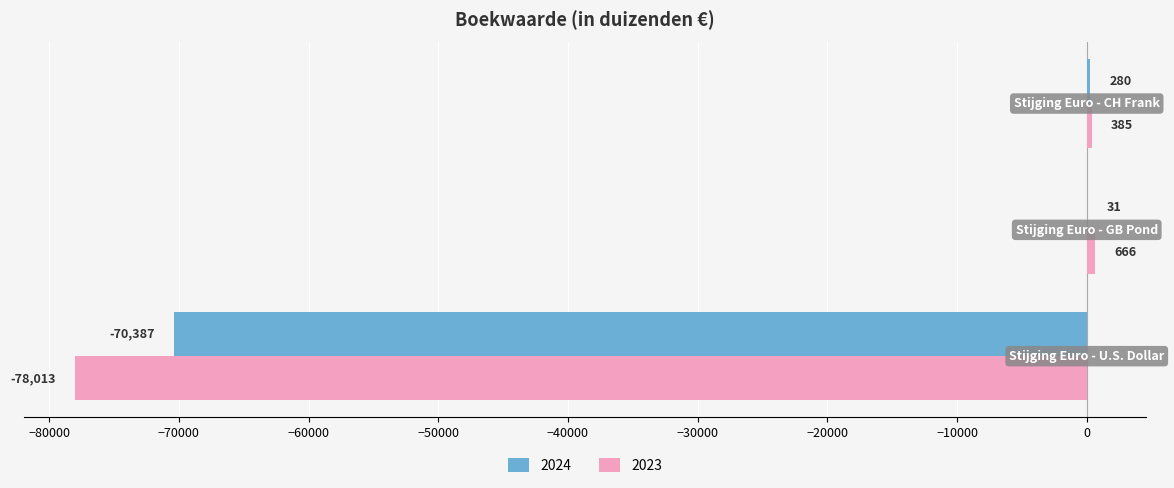

What is the maximum value for 2024?

280